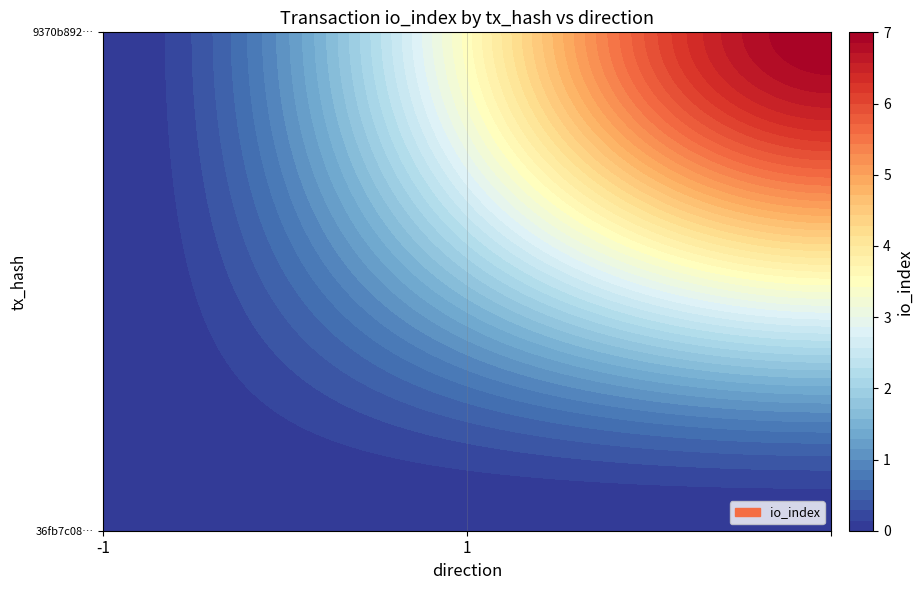

The 36fb7c08a81064dd97bc09c544eca1df08767da series shows -1 at direction. True or false?

True